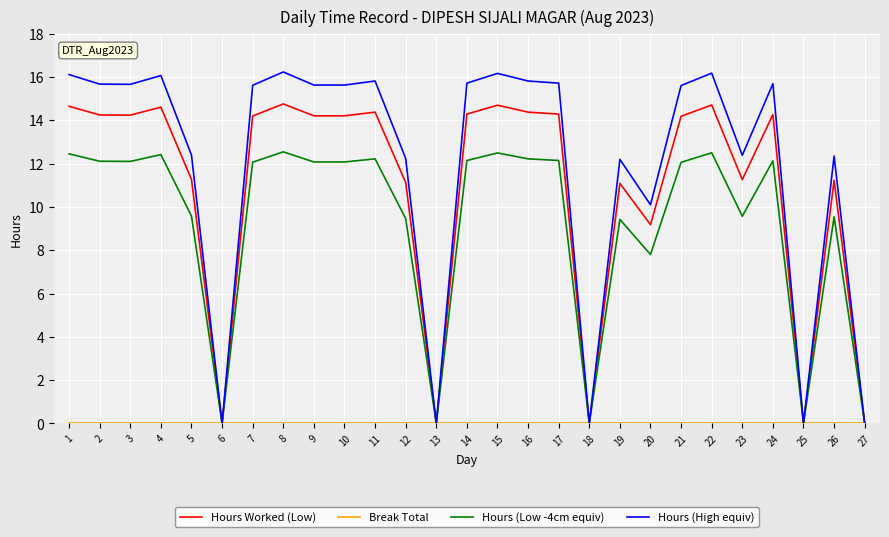

How many lines are shown in the chart?

4